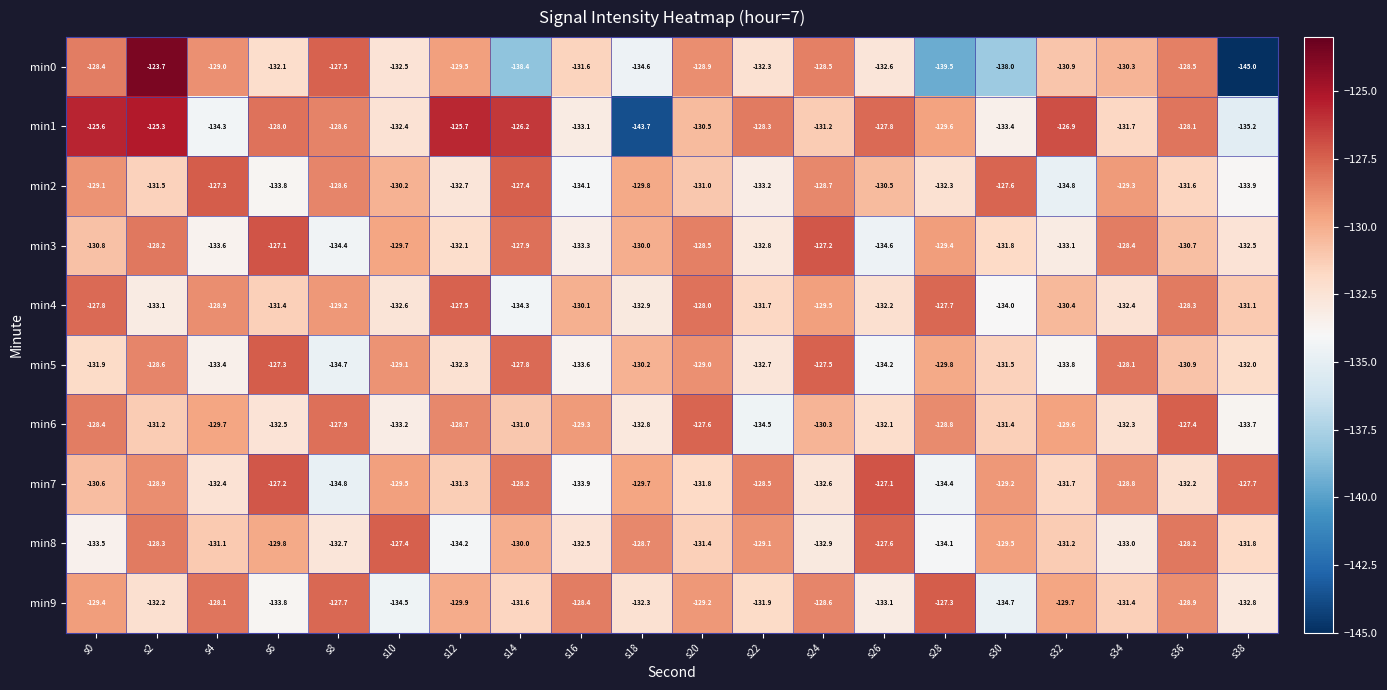

What is the difference between the second highest and second lowest values in the min3 series?

7.2